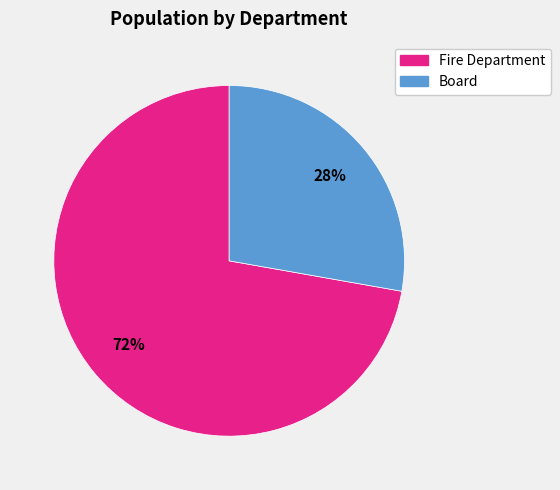

Combined, do Board and Fire Department account for over 50%?

Yes